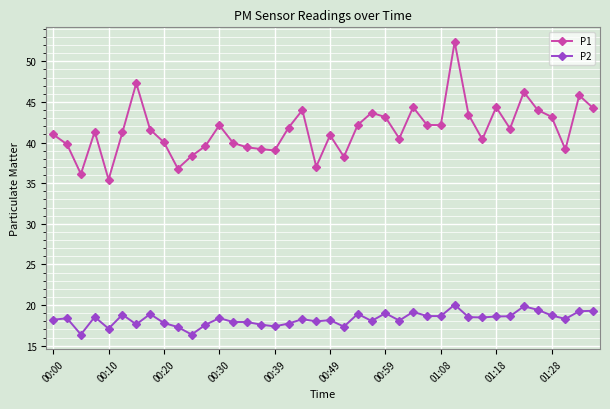

What is the value of the P1 point at the 17th from the left?

39.0